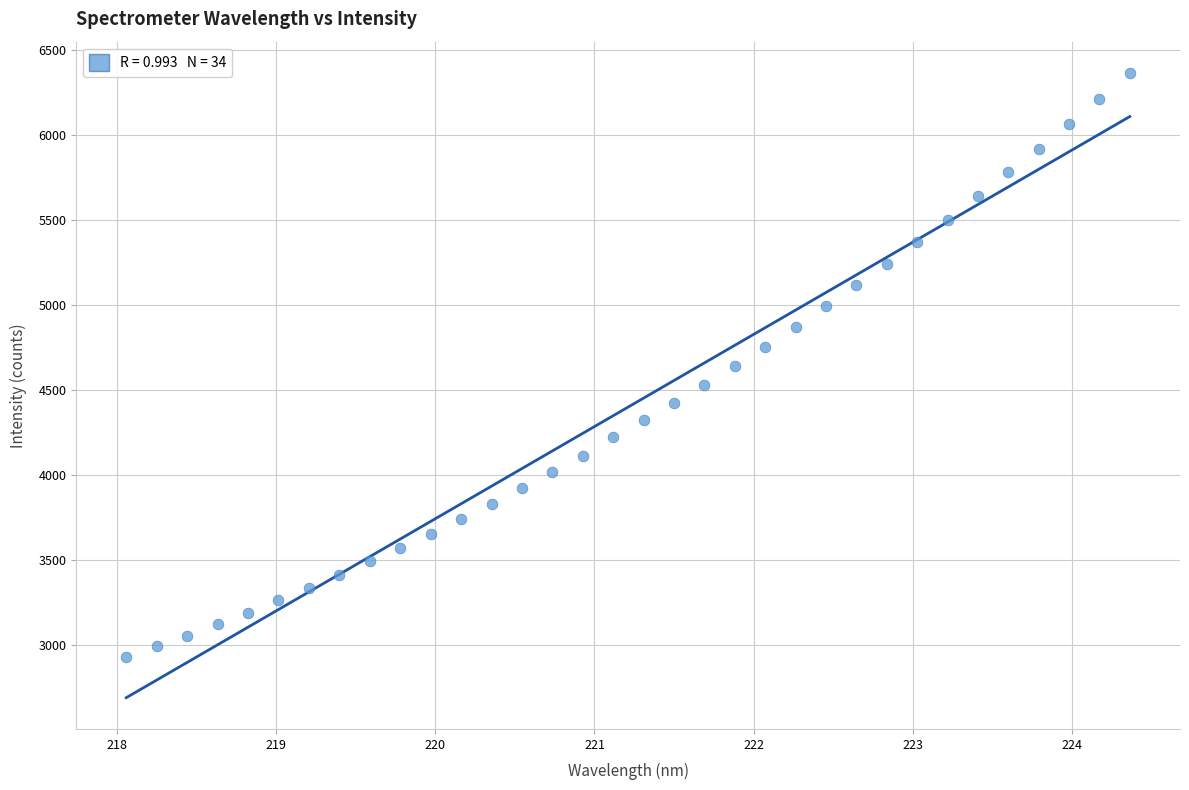

What is the range of X values (max minus min)?

6.3